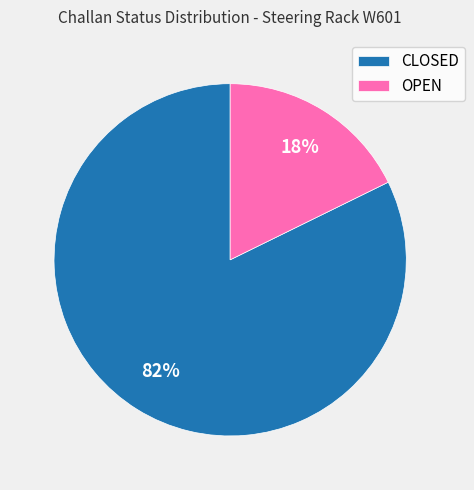

To the nearest percent, what is the combined percentage of CLOSED and OPEN?

100%